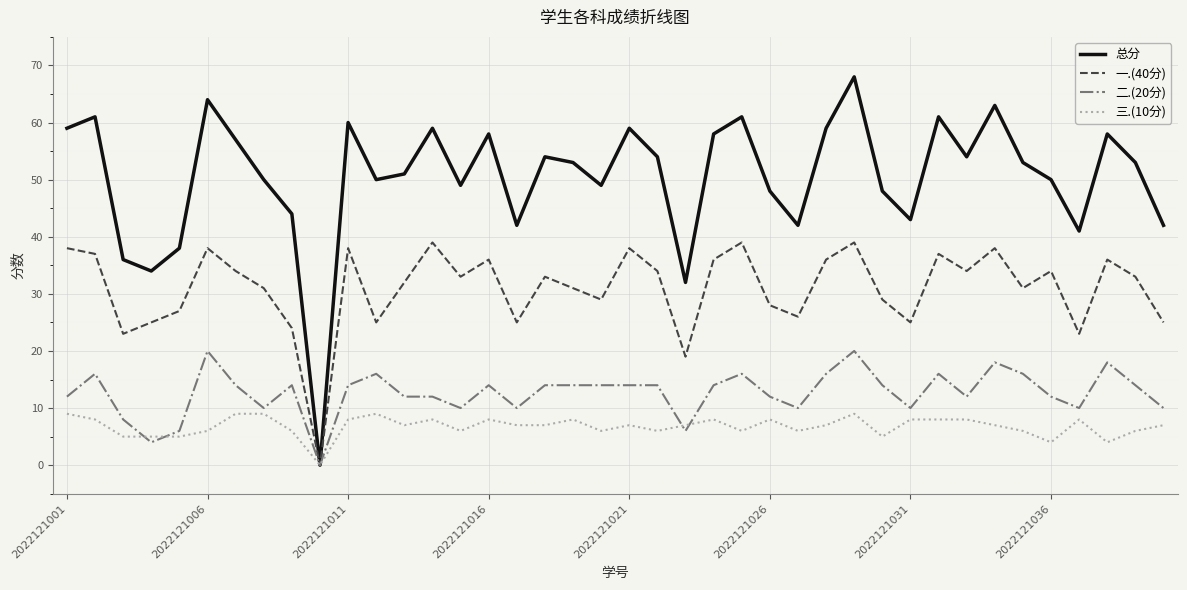

Reading left to right, list all the values displayed in this chart.

总分: 59	61	36	34	38	64	57	50	44	0	60	50	51	59	49	58	42	54	53	49	59	54	32	58	61	48	42	59	68	48	43	61	54	63	53	50	41	58	53	42
一.(40分): 38	37	23	25	27	38	34	31	24	0	38	25	32	39	33	36	25	33	31	29	38	34	19	36	39	28	26	36	39	29	25	37	34	38	31	34	23	36	33	25
二.(20分): 12	16	8	4	6	20	14	10	14	0	14	16	12	12	10	14	10	14	14	14	14	14	6	14	16	12	10	16	20	14	10	16	12	18	16	12	10	18	14	10
三.(10分): 9	8	5	5	5	6	9	9	6	0	8	9	7	8	6	8	7	7	8	6	7	6	7	8	6	8	6	7	9	5	8	8	8	7	6	4	8	4	6	7